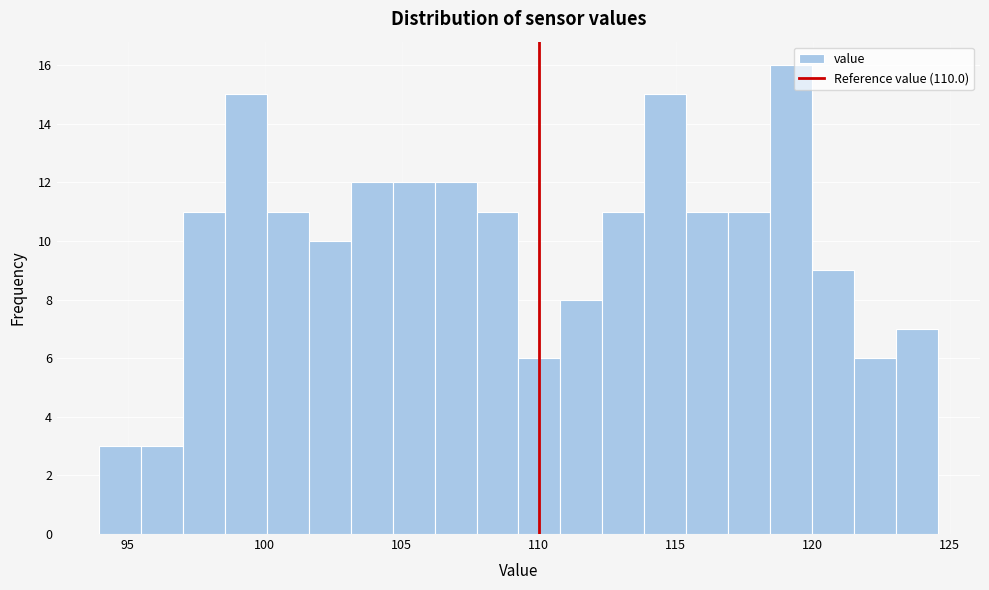

Around what value on the x-axis is the tallest bar? Give the approximate position of its centre, as read against the axis.

119.0